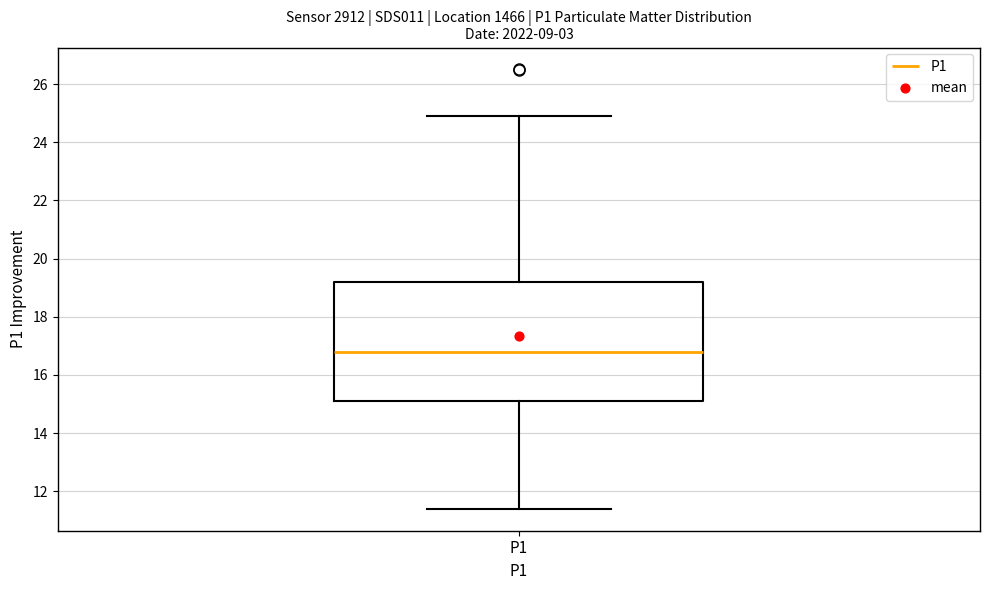

Transcribe this box plot: give where the median line is, the range the box spans, and where the two whiskers end, as read against the y-axis. The values are not printed on the chart, so give them approximately, as read against the axis.

median 16.8, box 15.0 to 19.2, whiskers 11.4 to 25.0